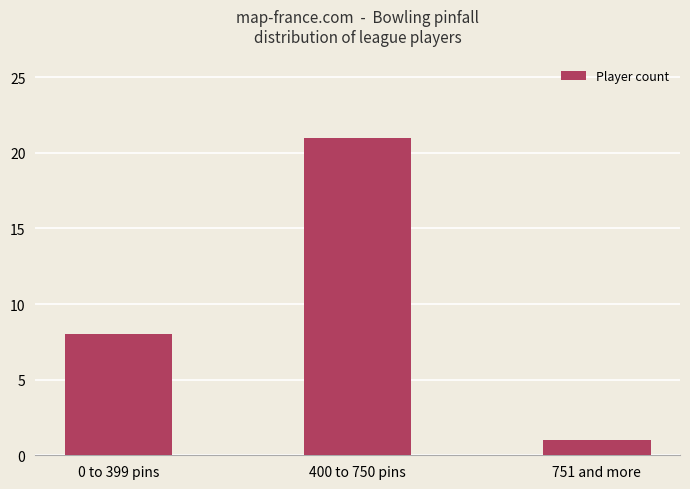

What is the greatest value displayed?

21